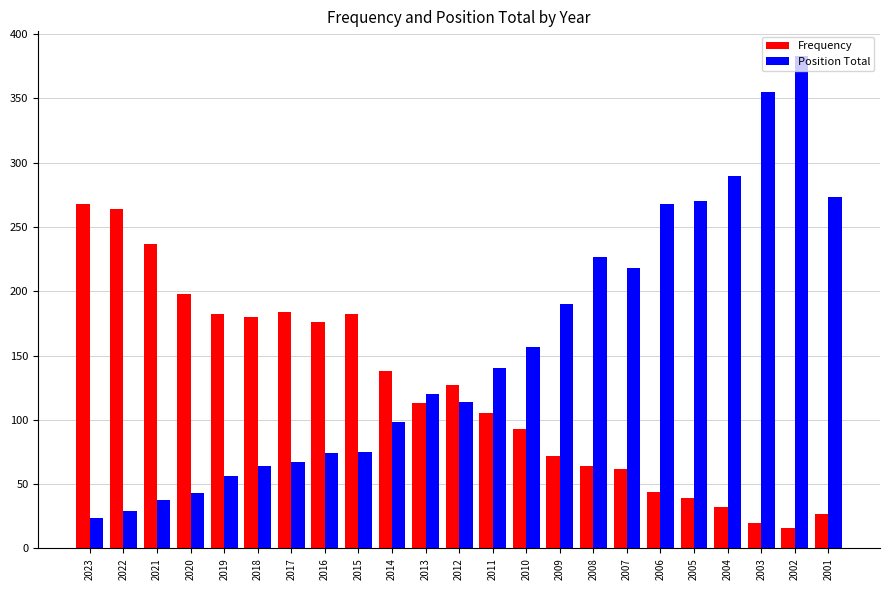

How many categories are shown in the chart?

23